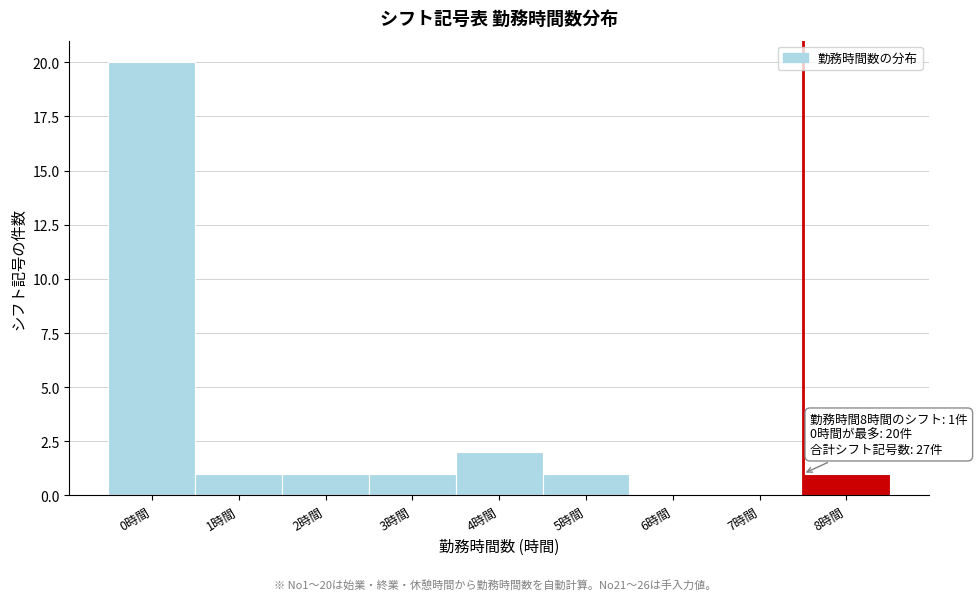

Reading left to right, what are all the values shown in this chart?

0時間=20	1時間=1	2時間=1	3時間=1	4時間=2	5時間=1	6時間=0	7時間=0	8時間=1